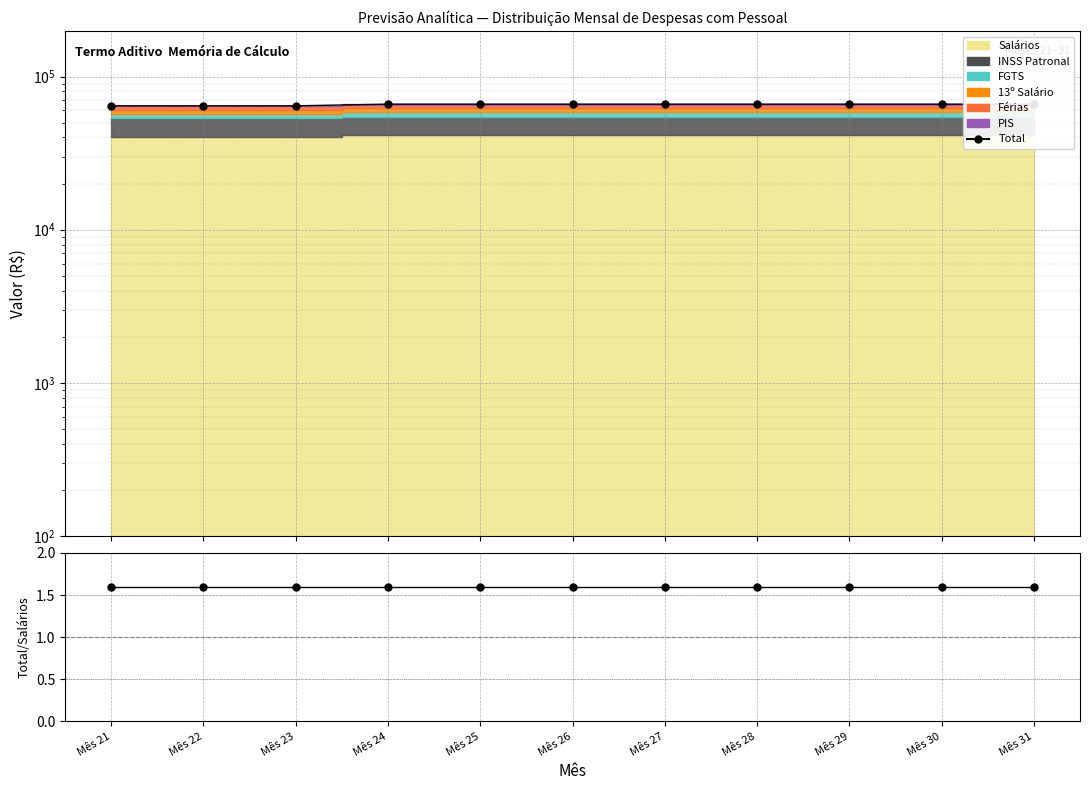

True or false: Total and Total/Salários cross at least once.

False